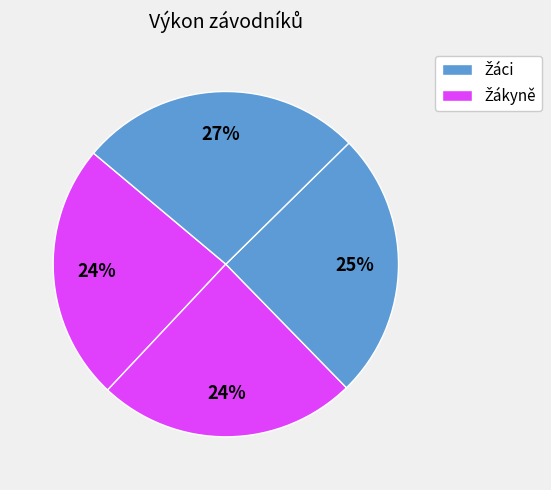

How many slices are in this pie chart?

4